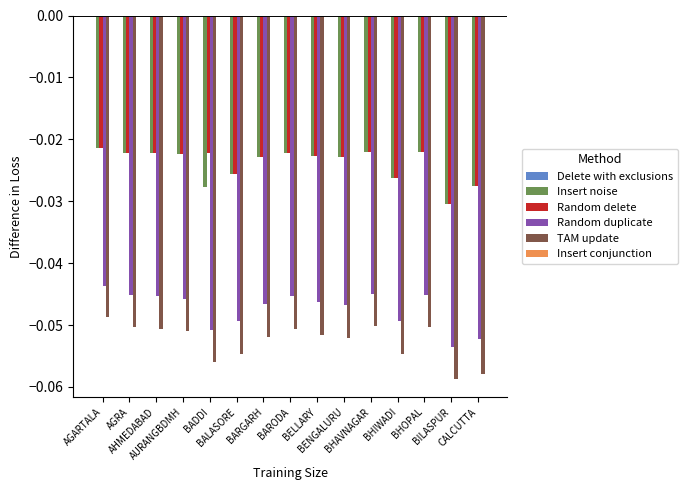

Which series has the widest spread of values?

TAM update